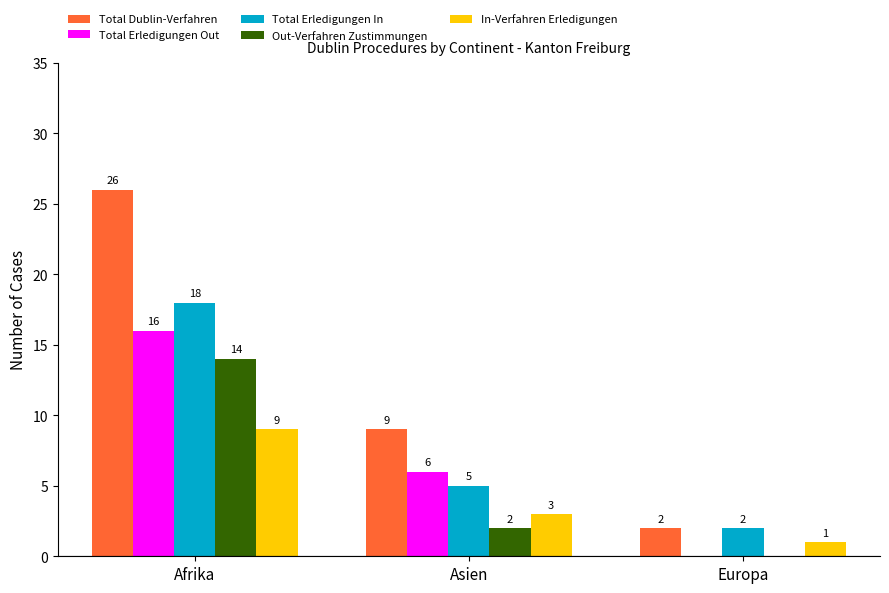

Which series changed the most between Afrika and Asien?

Total Dublin-Verfahren